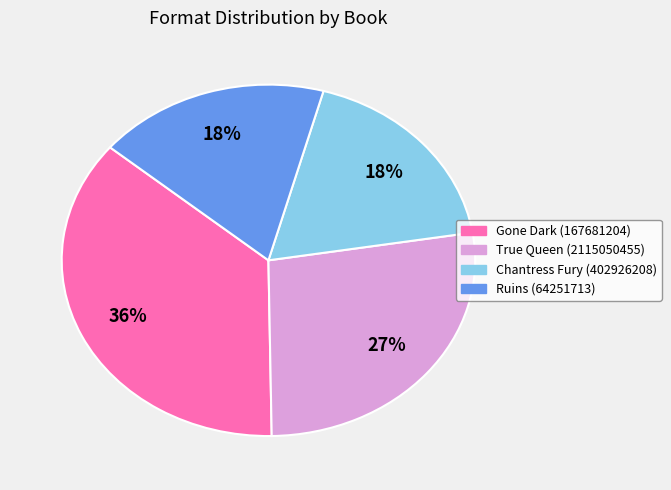

To the nearest percent, what percentage of the pie is True Queen (2115050455)?

27%